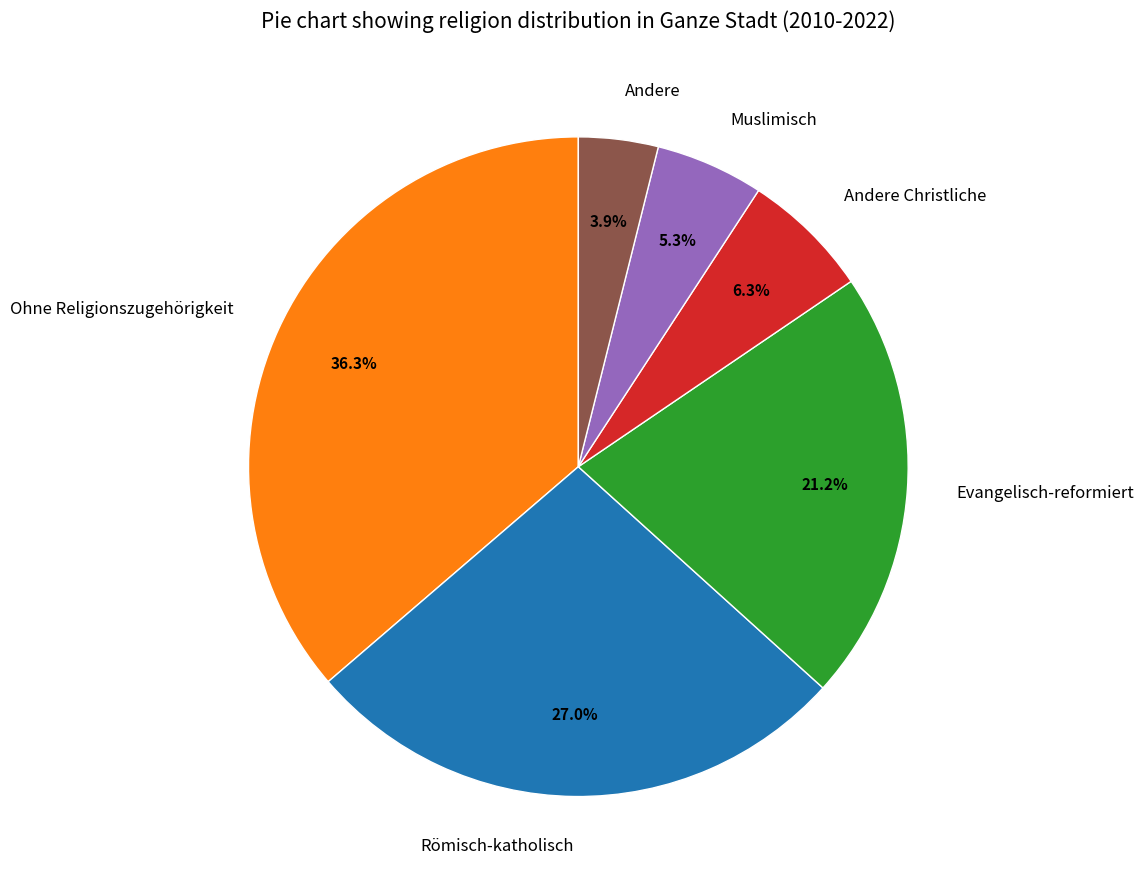

Does any single category account for the majority?

No